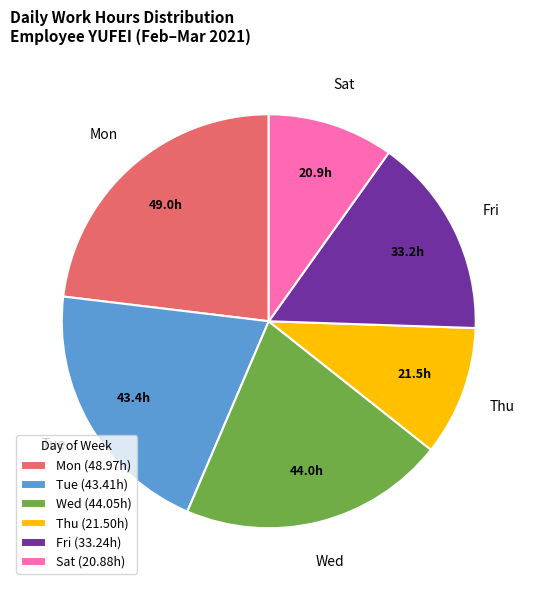

Combined, do Sat (20.88h) and Thu (21.50h) account for over 50%?

No